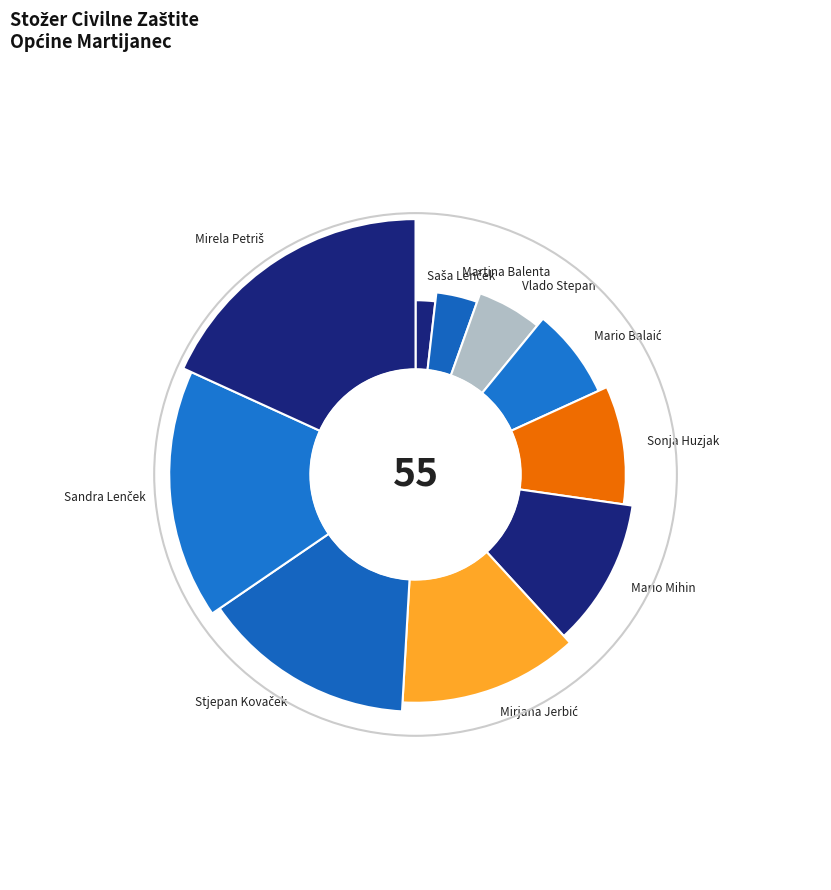

Rank the categories by value from lowest to highest.

Saša Lenček, Martina Balenta, Vlado Stepan, Mario Balaić, Sonja Huzjak, Mario Mihin, Mirjana Jerbić, Stjepan Kovaček, Sandra Lenček, Mirela Petriš